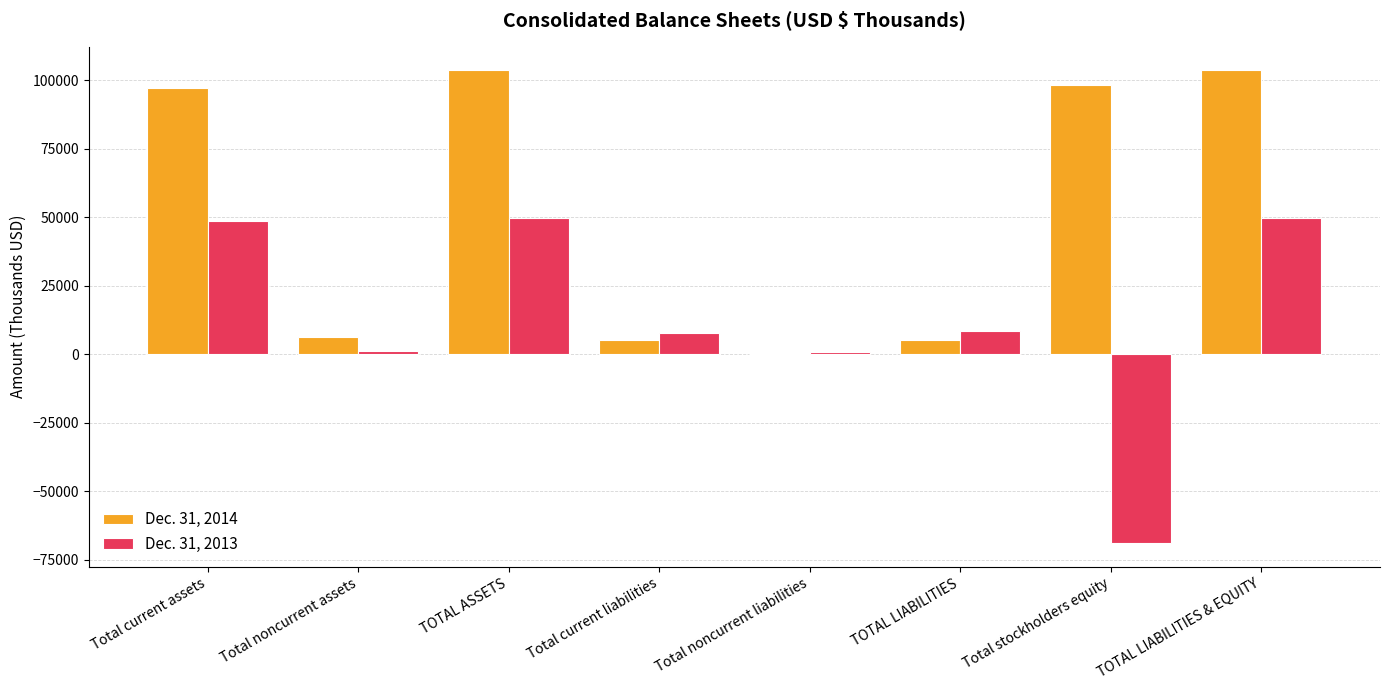

The value of Dec. 31, 2014 at TOTAL ASSETS is 103605. True or false?

True